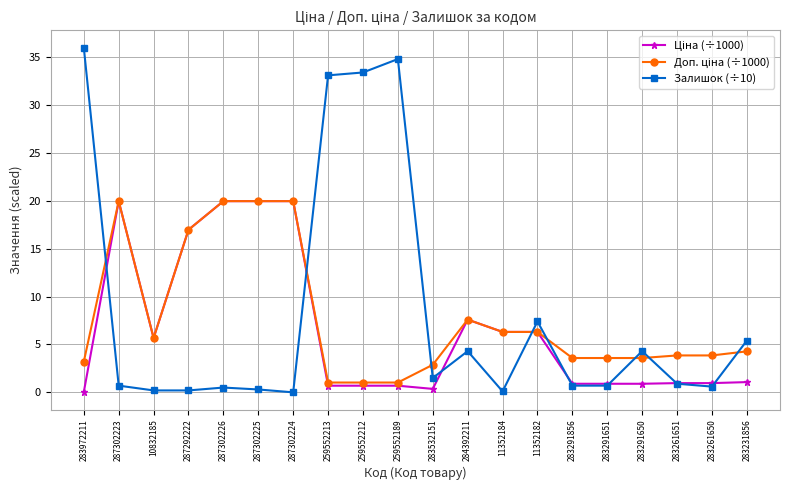

What position from the left is 283231856?

20